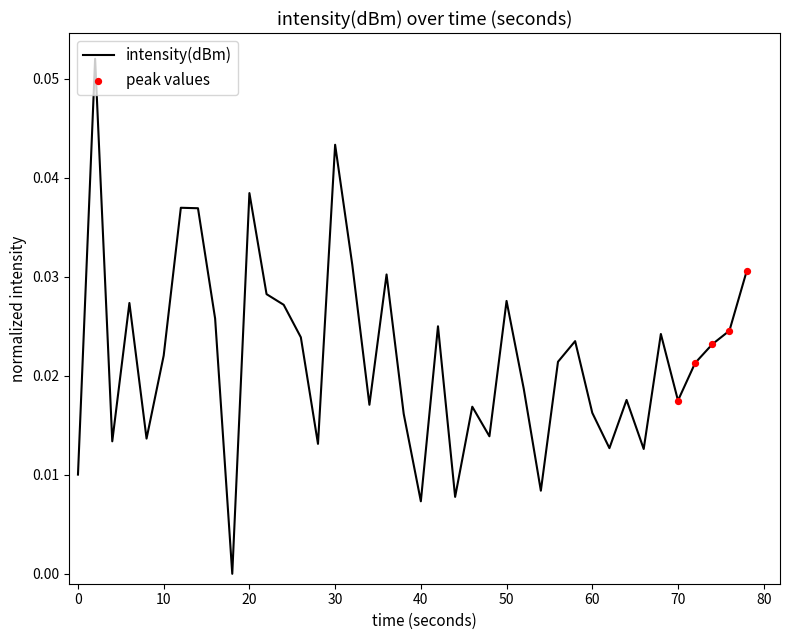

Does the chart have visible grid lines?

No